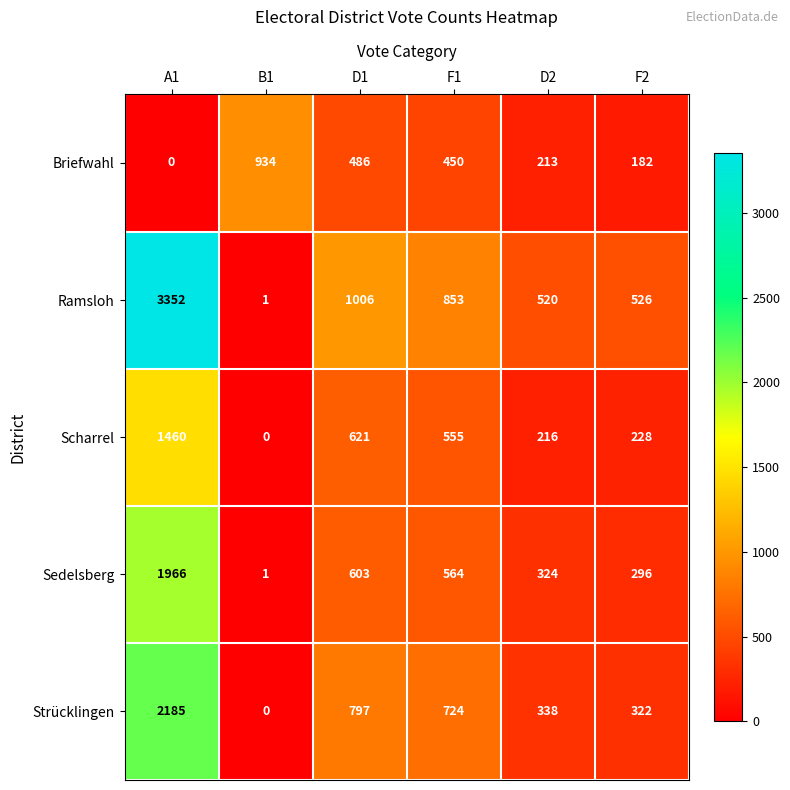

At how many categories does at least one series exceed 1810?

1